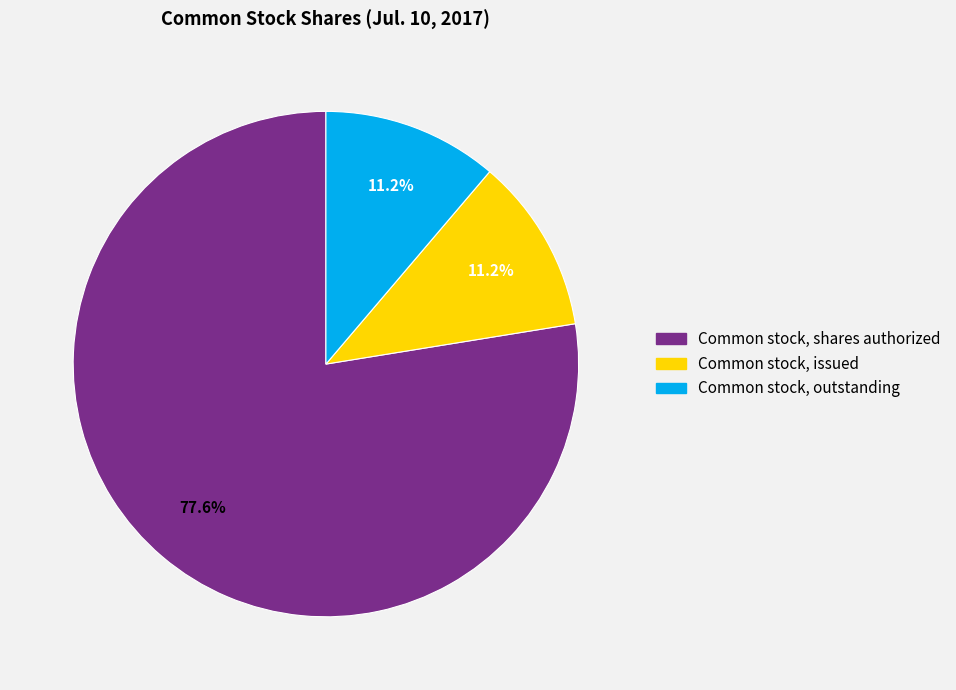

What is the ratio of the value at Common stock, shares authorized to the value at Common stock, issued?

6.9